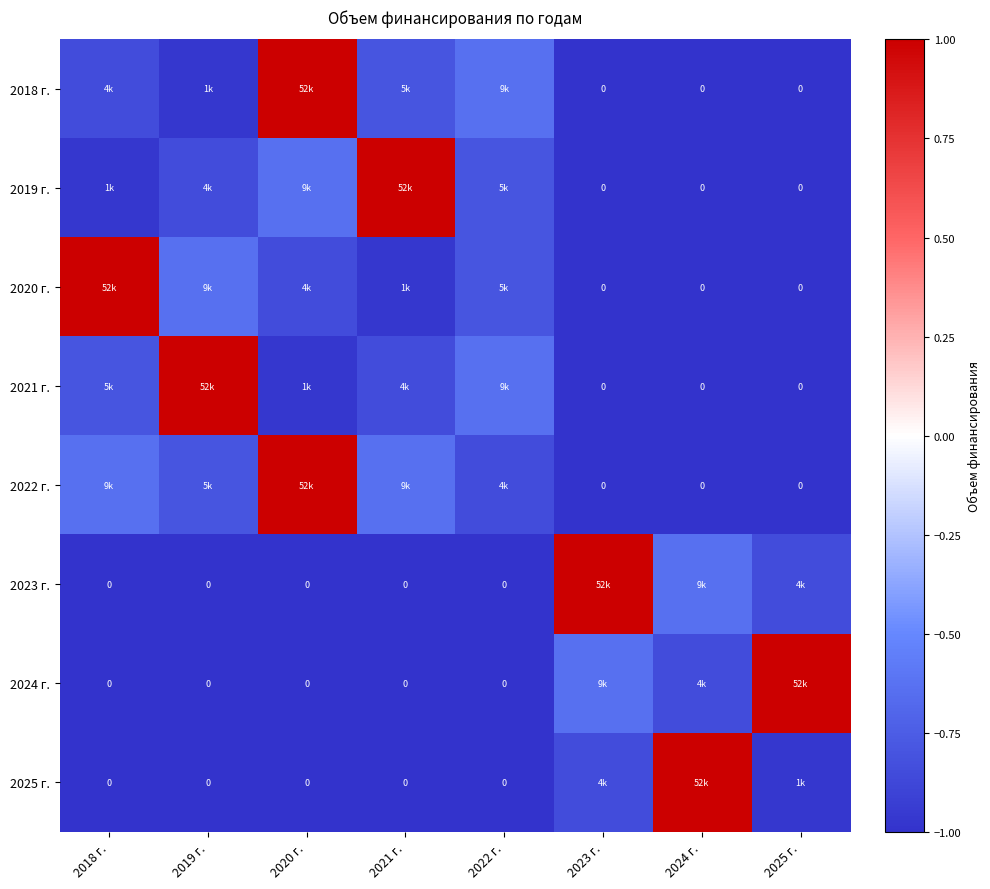

The 2022 г. series shows -1.0 at 2025 г.. True or false?

True